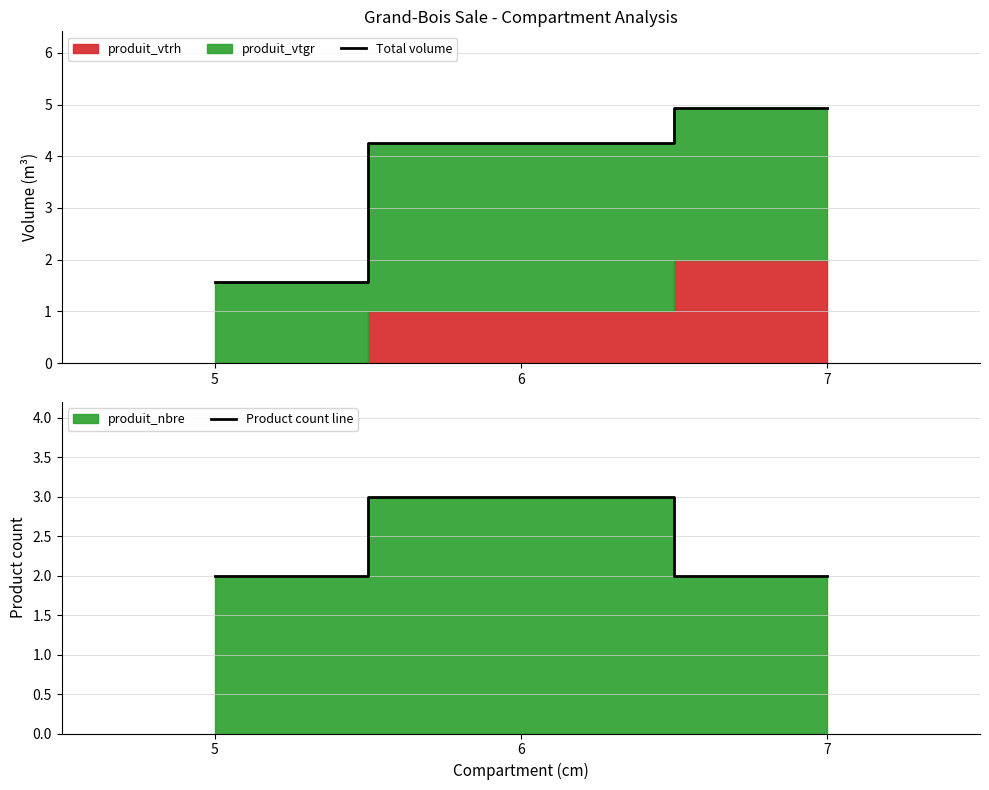

Reading left to right, extract all data points from this chart.

Total volume: 1.6	4.2	4.9
Product count line: 2.0	3.0	2.0